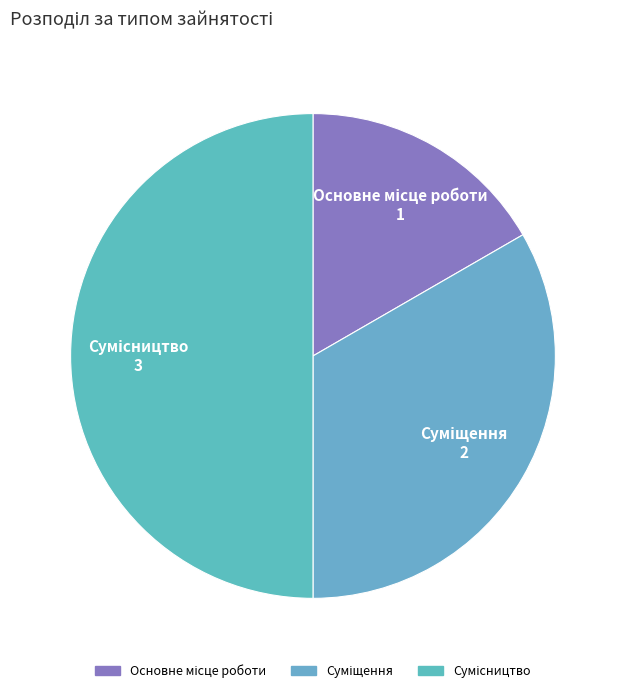

Rank the categories by value from lowest to highest.

Основне місце роботи, Суміщення, Сумісництво